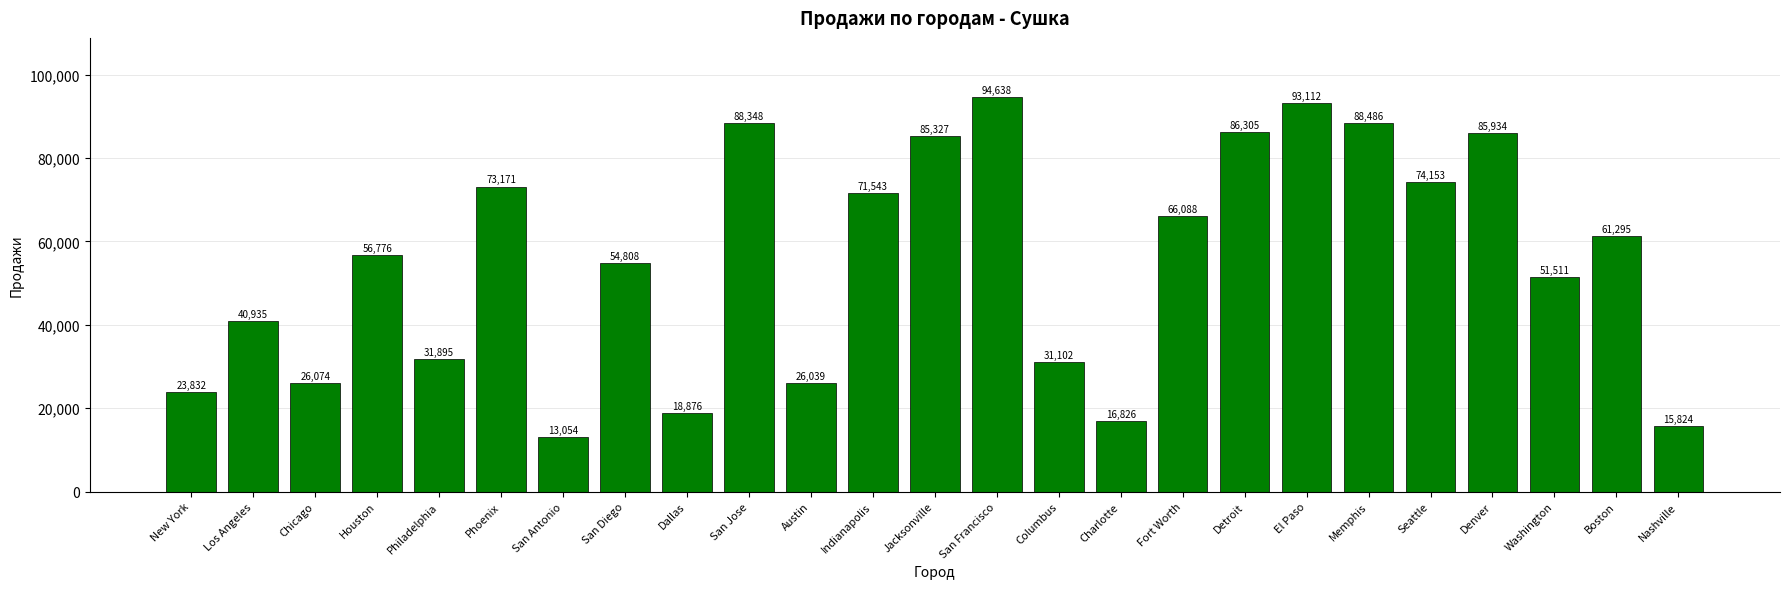

Reading right to left, transcribe all the data shown in this chart.

15824	61295	51511	85934	74153	88486	93112	86305	66088	16826	31102	94638	85327	71543	26039	88348	18876	54808	13054	73171	31895	56776	26074	40935	23832